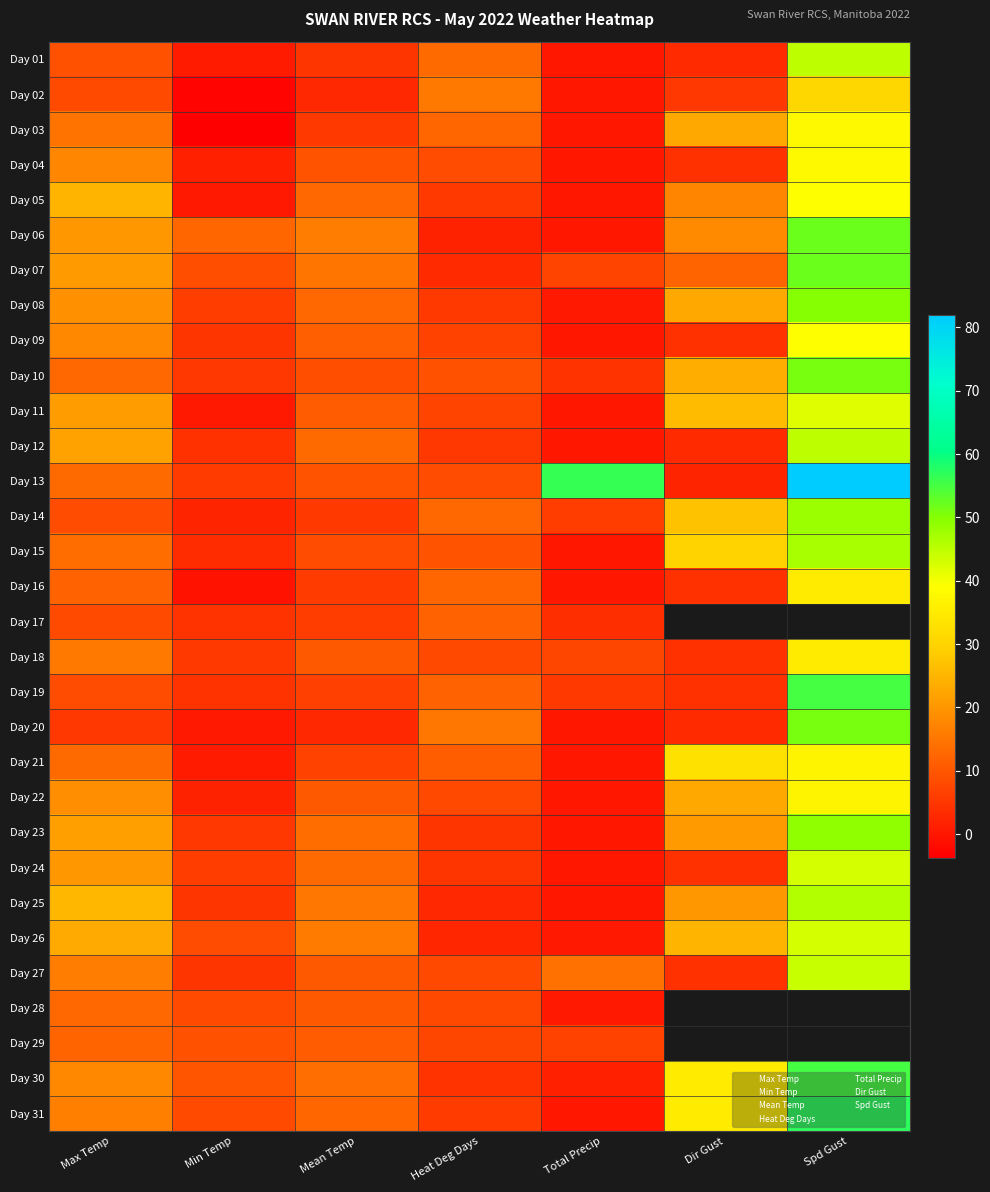

At how many categories does at least one series exceed 23?

4